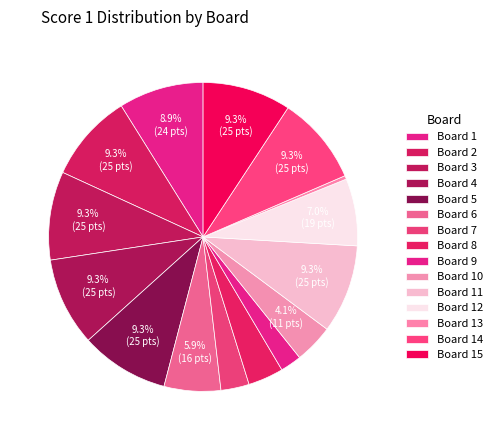

What percentage do Board 11 and Board 12 together represent?

16.3%